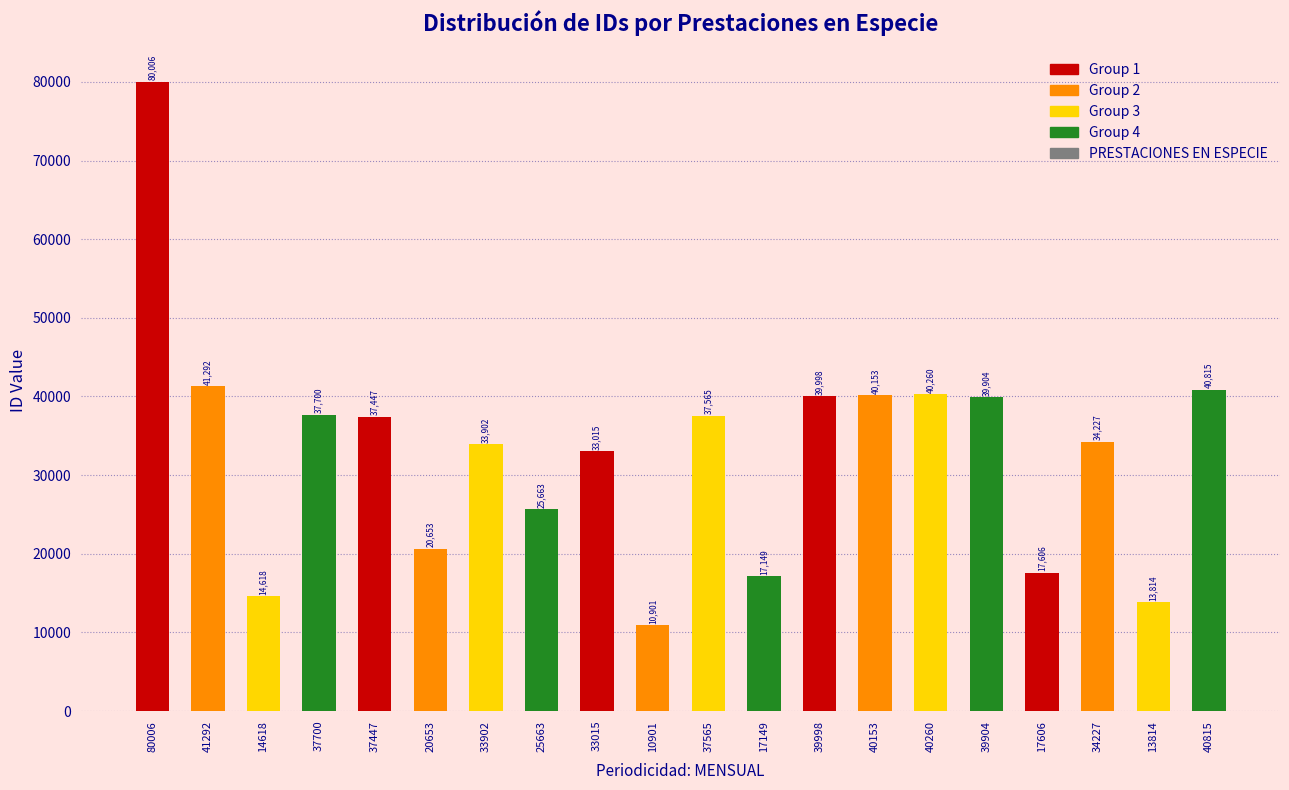

Rank the categories by value from lowest to highest.

10901, 13814, 14618, 17149, 17606, 20653, 25663, 33015, 33902, 34227, 37447, 37565, 37700, 39904, 39998, 40153, 40260, 40815, 41292, 80006